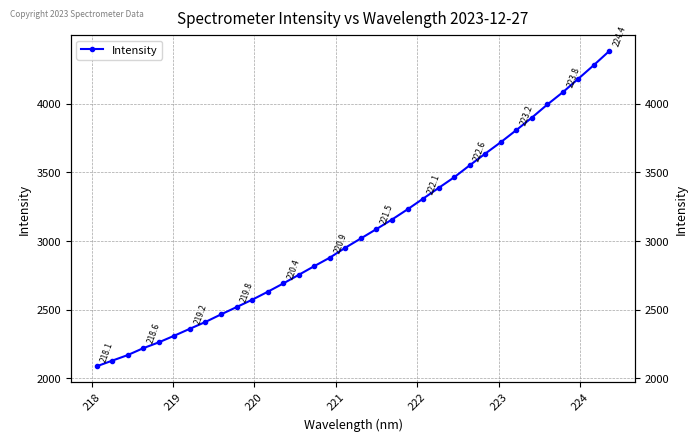

Reading left to right, list all the values displayed in this chart.

2088.2	2129.5	2170.1	2220.4	2262.9	2311.4	2361.9	2411.3	2466.4	2519.5	2572.8	2630.8	2691.3	2754.2	2817.7	2879.5	2951.8	3019.4	3087.5	3156.8	3231.0	3308.7	3386.7	3464.1	3551.3	3636.2	3719.4	3807.4	3898.0	3993.8	4083.4	4181.6	4281.1	4384.0